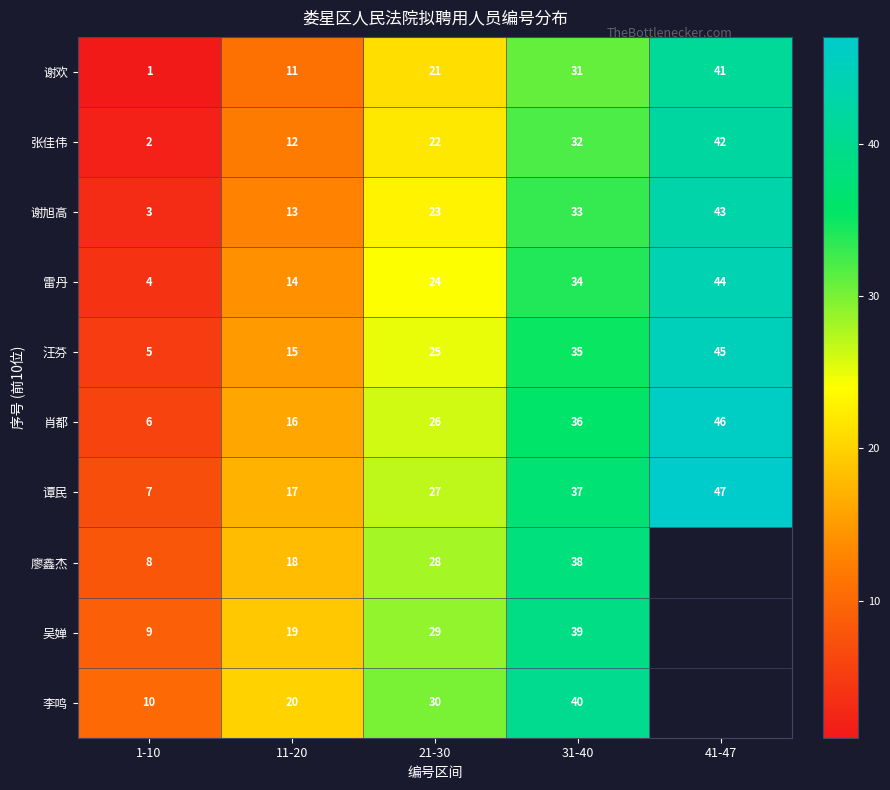

The value of 李鸣 at 21-30 is 47.8. True or false?

False